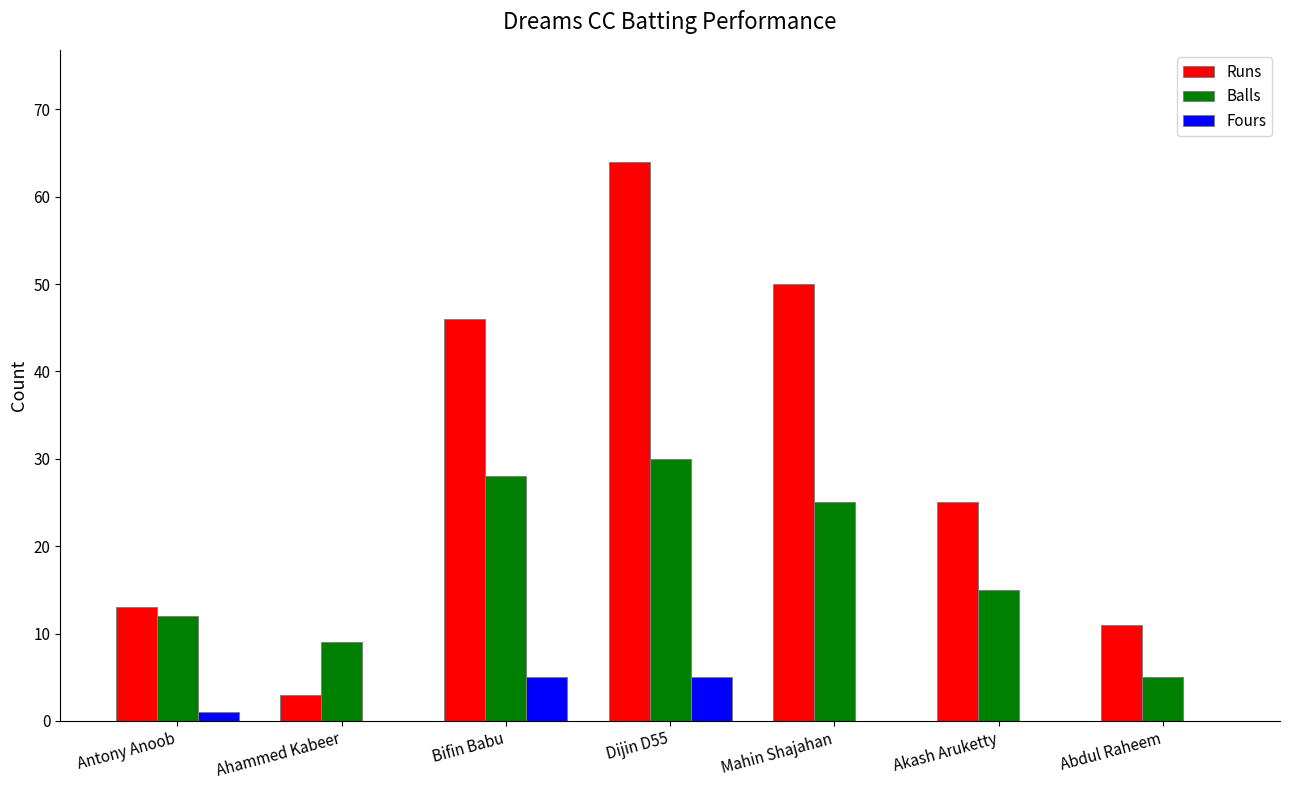

What is the difference between the Fours values at Ahammed Kabeer and Dijin D55?

5